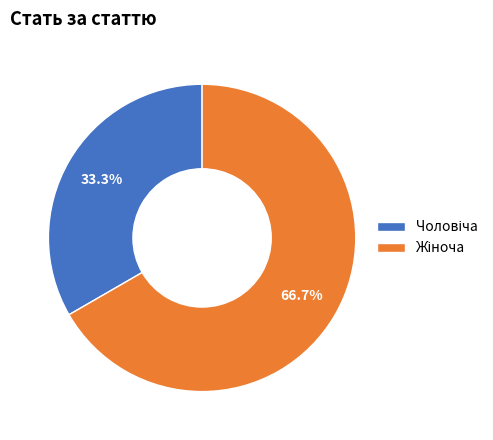

To the nearest percent, what is the average slice percentage?

50%